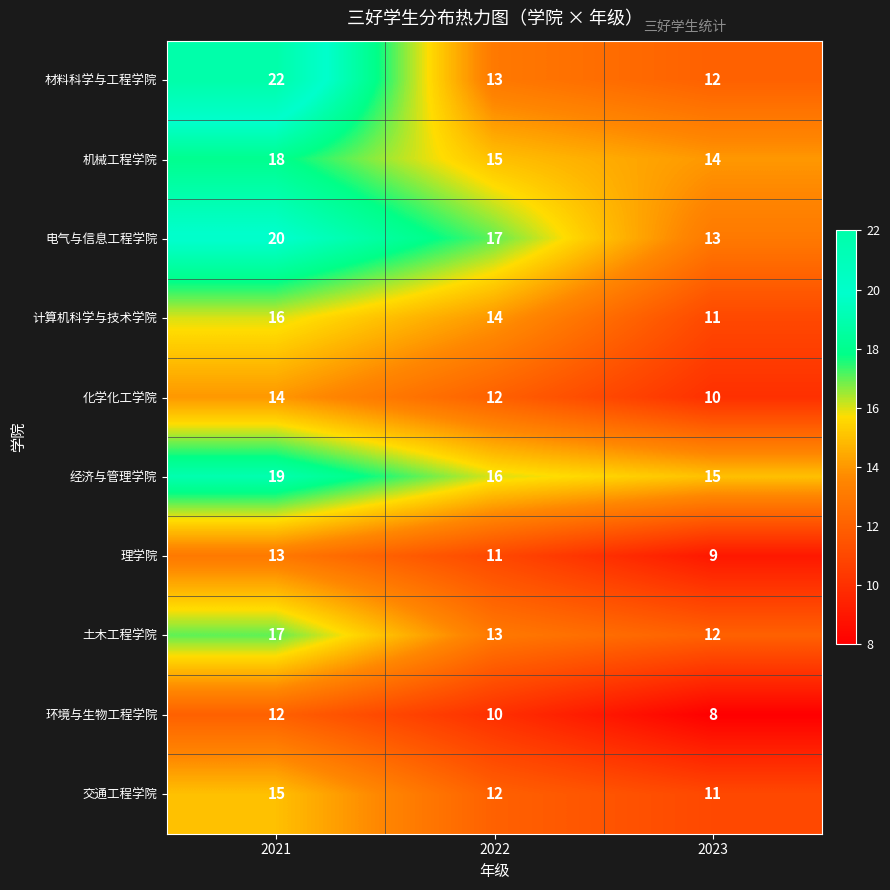

What is the smallest value displayed?

8